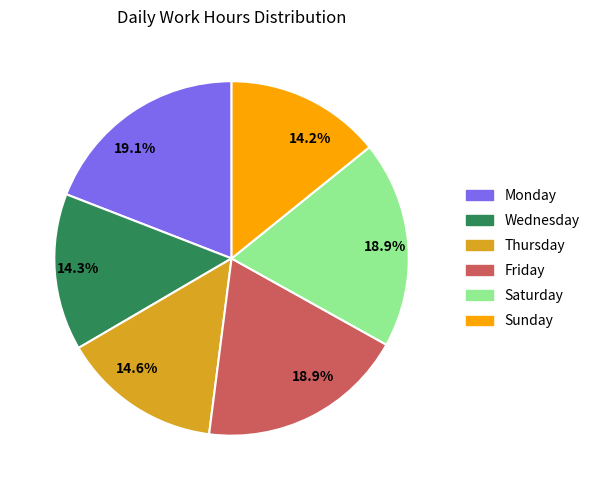

Is there a majority slice in this chart?

No